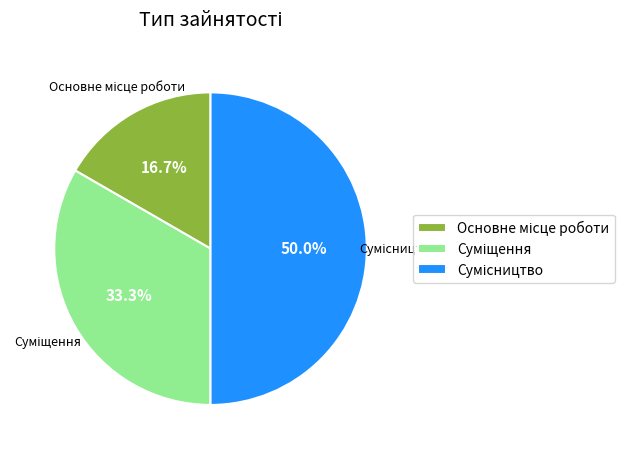

How many slices are in this pie chart?

3